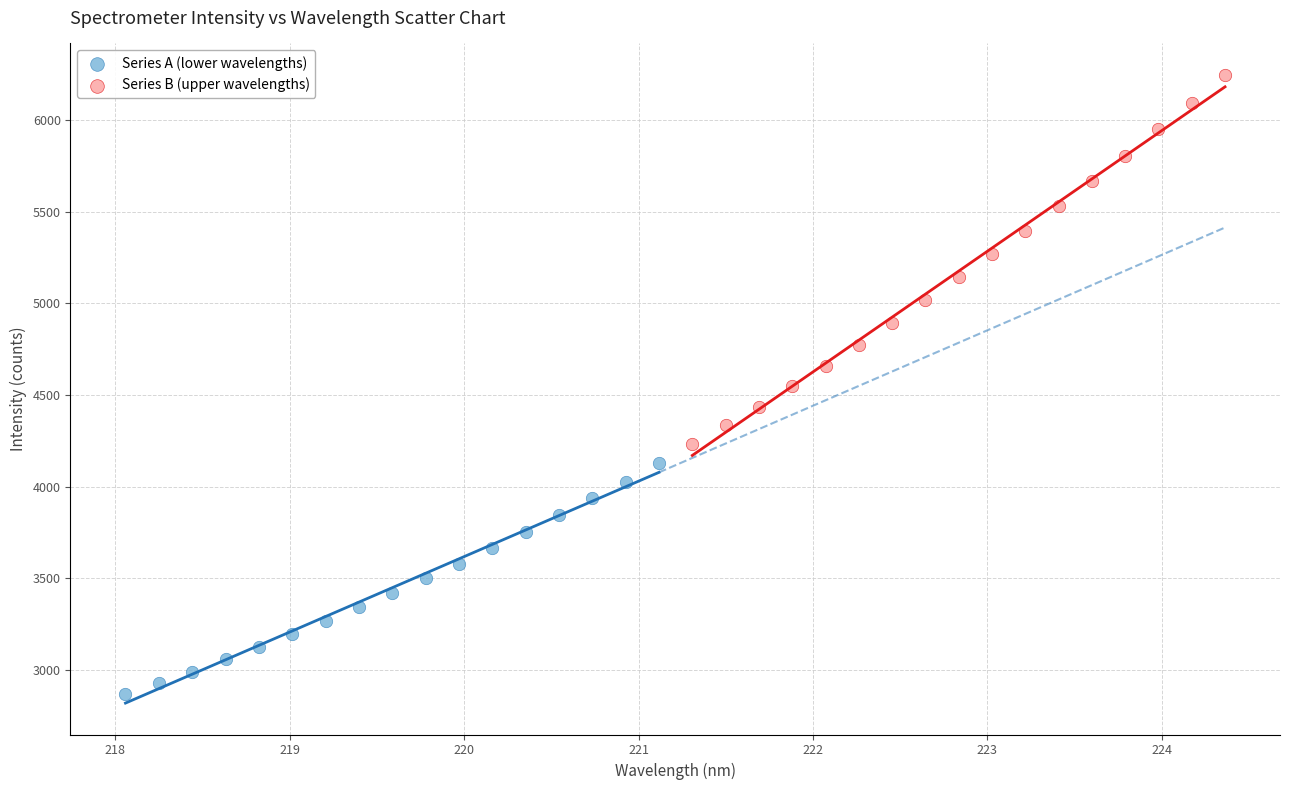

Which series reaches the minimum Y coordinate?

Series A (lower wavelengths)